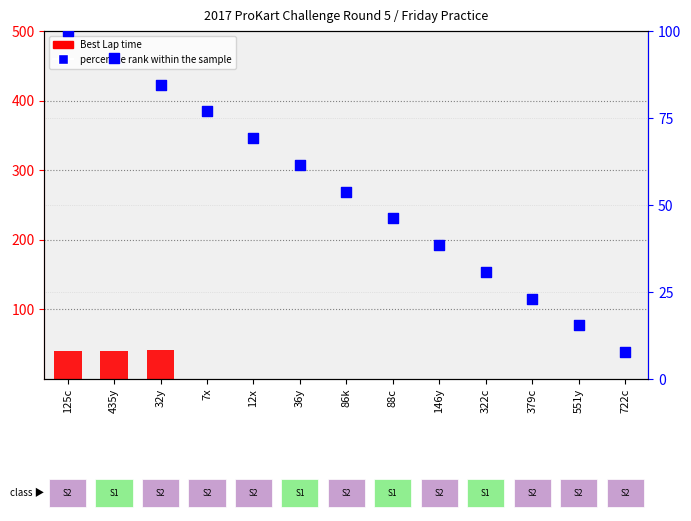

Which series contains the lowest Y value?

Best Lap time